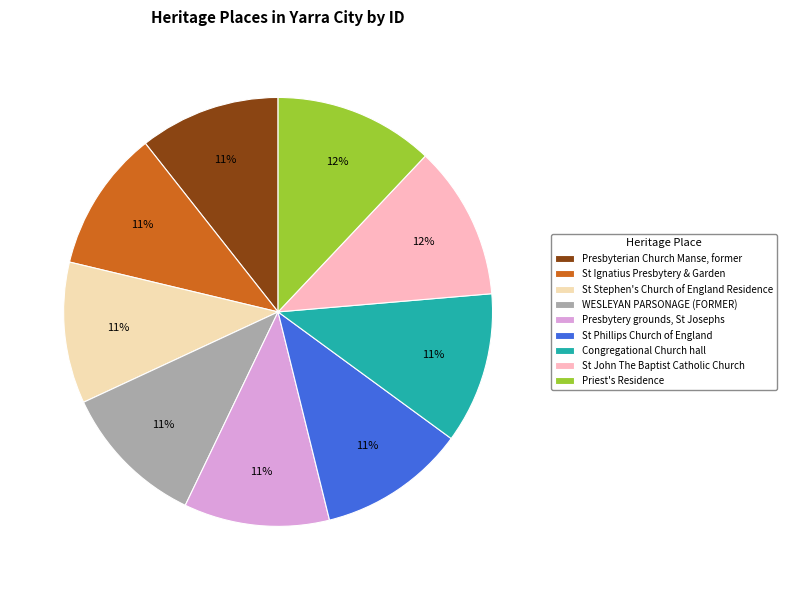

To the nearest percent, what portion does St Ignatius Presbytery & Garden represent?

11%